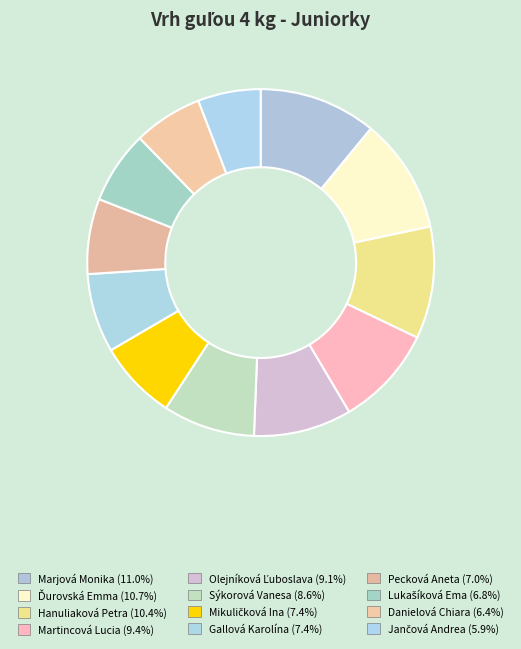

Combined, do Pecková Aneta and Martincová Lucia account for over 50%?

No